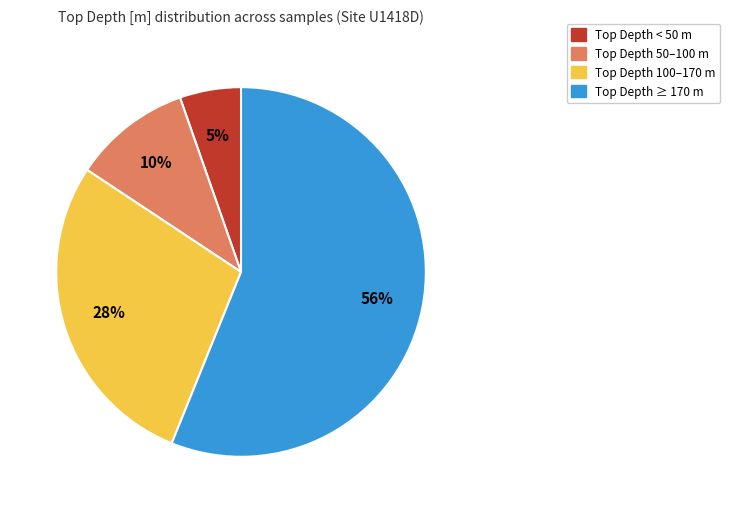

Is there any slice that represents more than half of the pie?

Yes